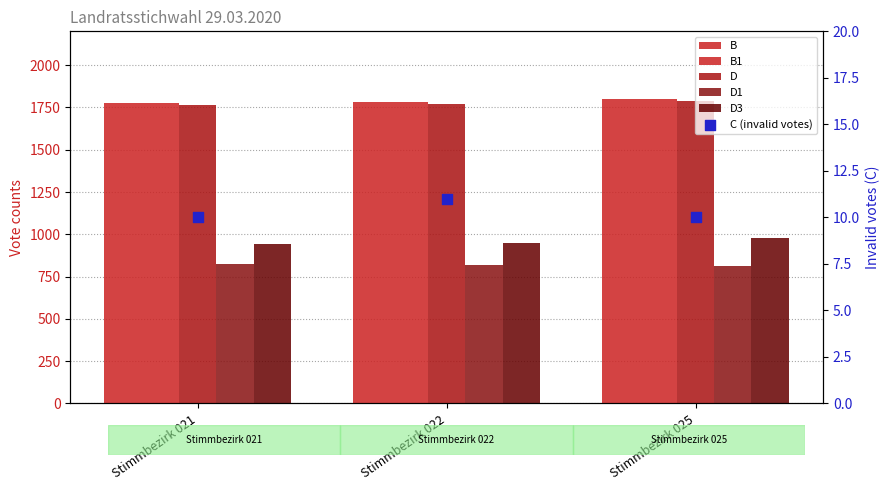

Which series reaches the maximum Y coordinate?

B